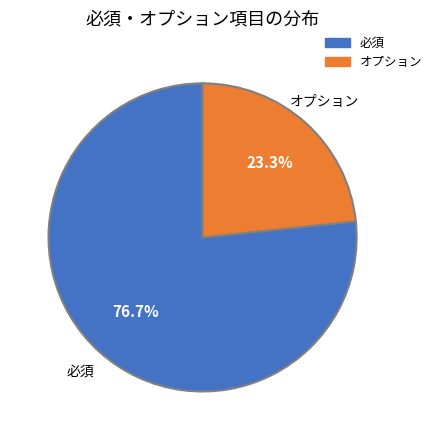

The オプション slice represents 18% of the pie. True or false?

False